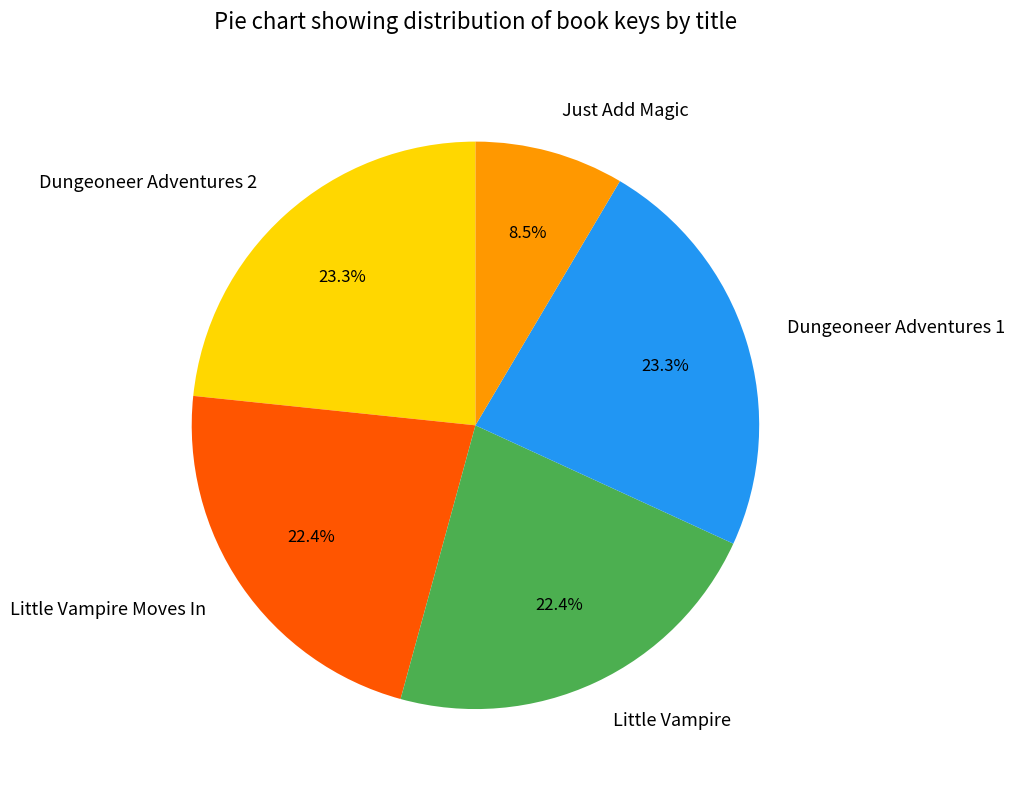

To the nearest percent, what is the average slice percentage?

20%